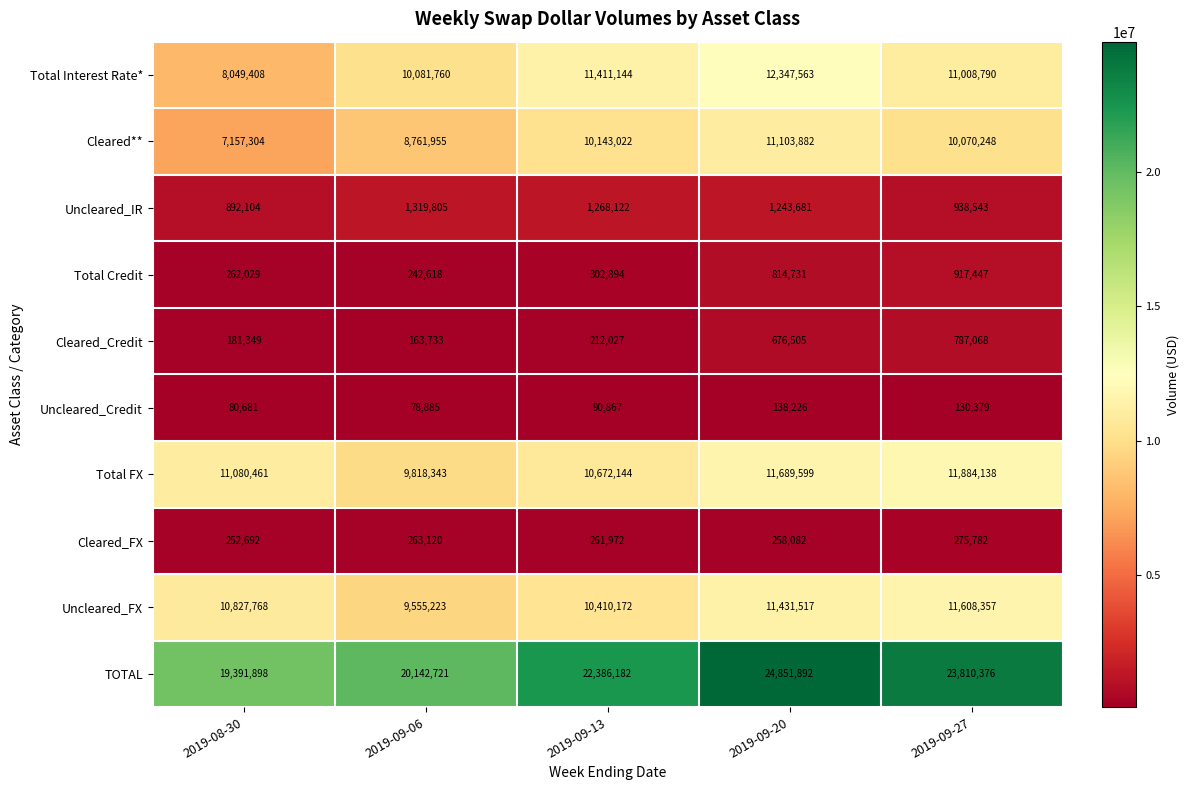

How many categories are shown in the chart?

5